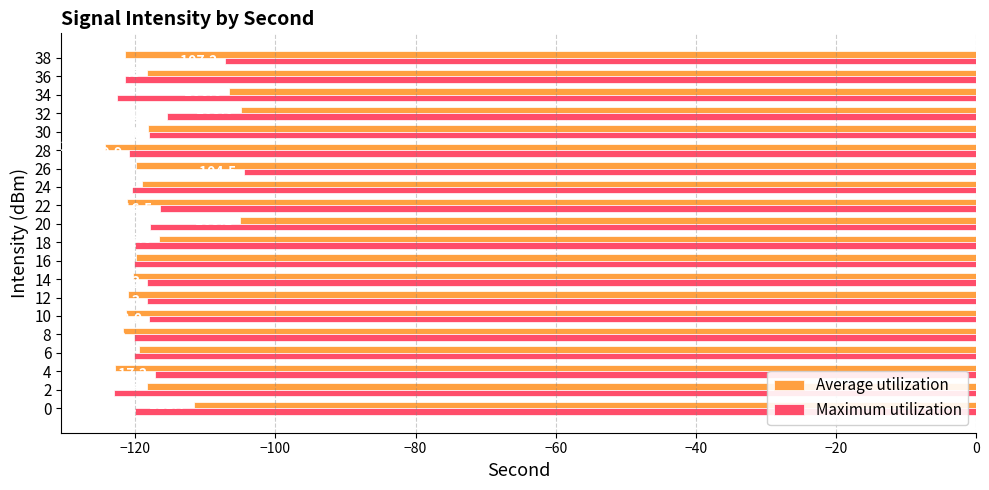

Which series has the widest spread of values?

Average utilization